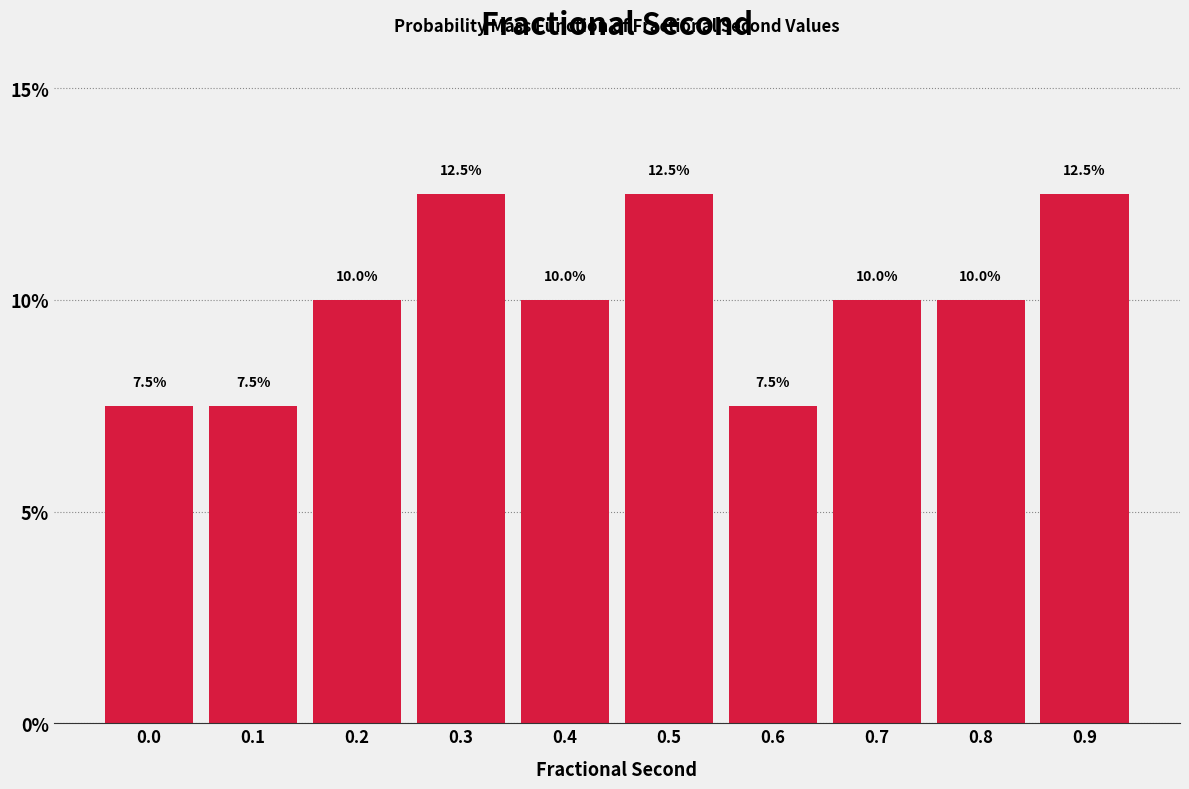

Reading left to right, transcribe all the data shown in this chart.

0.0=7.5	0.1=7.5	0.2=10.0	0.3=12.5	0.4=10.0	0.5=12.5	0.6=7.5	0.7=10.0	0.8=10.0	0.9=12.5